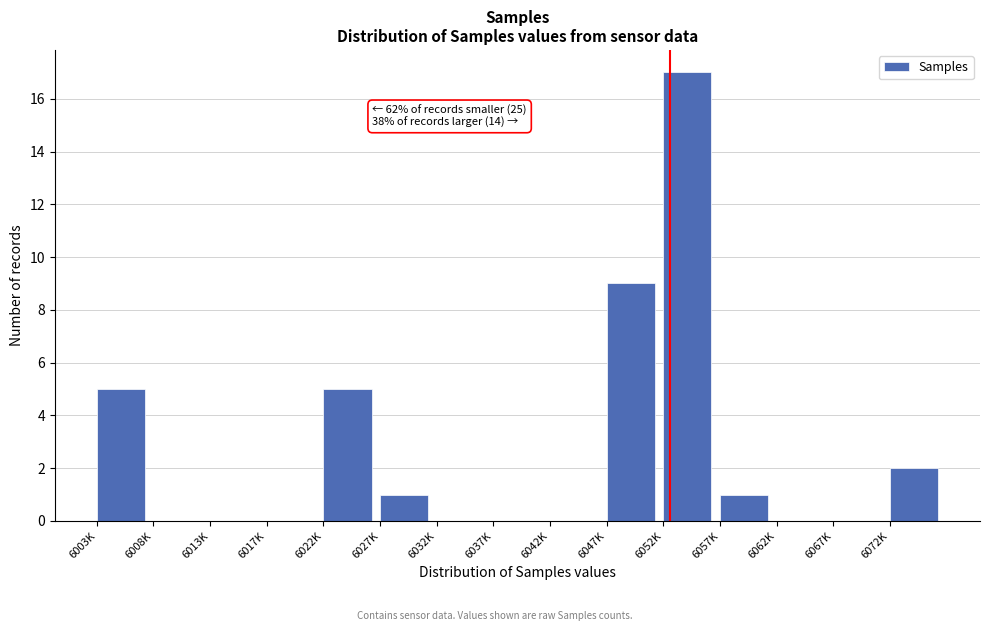

Reading left to right, what are all the values shown in this chart?

6003K=5	6008K=0	6013K=0	6017K=0	6022K=5	6027K=1	6032K=0	6037K=0	6042K=0	6047K=9	6052K=17	6057K=1	6062K=0	6067K=0	6072K=2